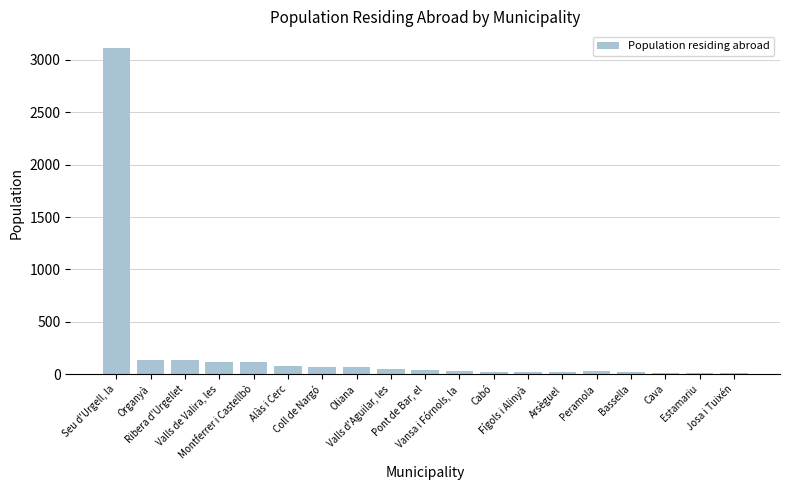

What is the sum of all values?

4091